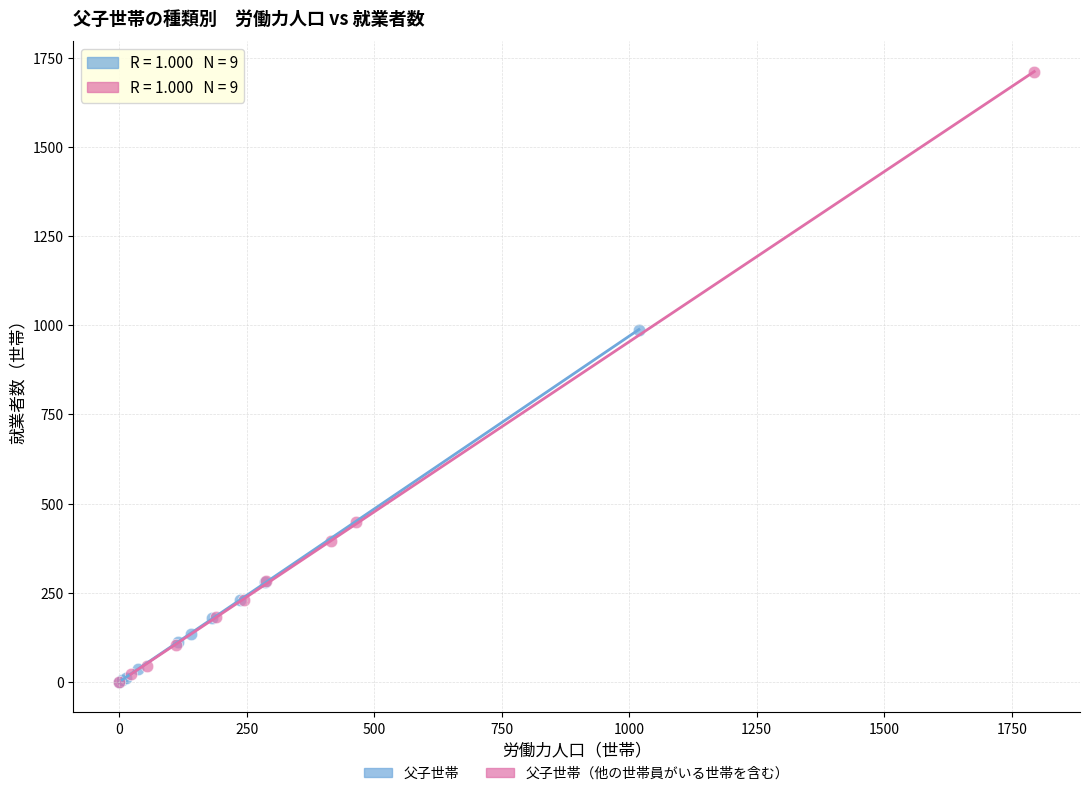

Which series contains the highest Y value?

父子世帯（他の世帯員がいる世帯を含む）